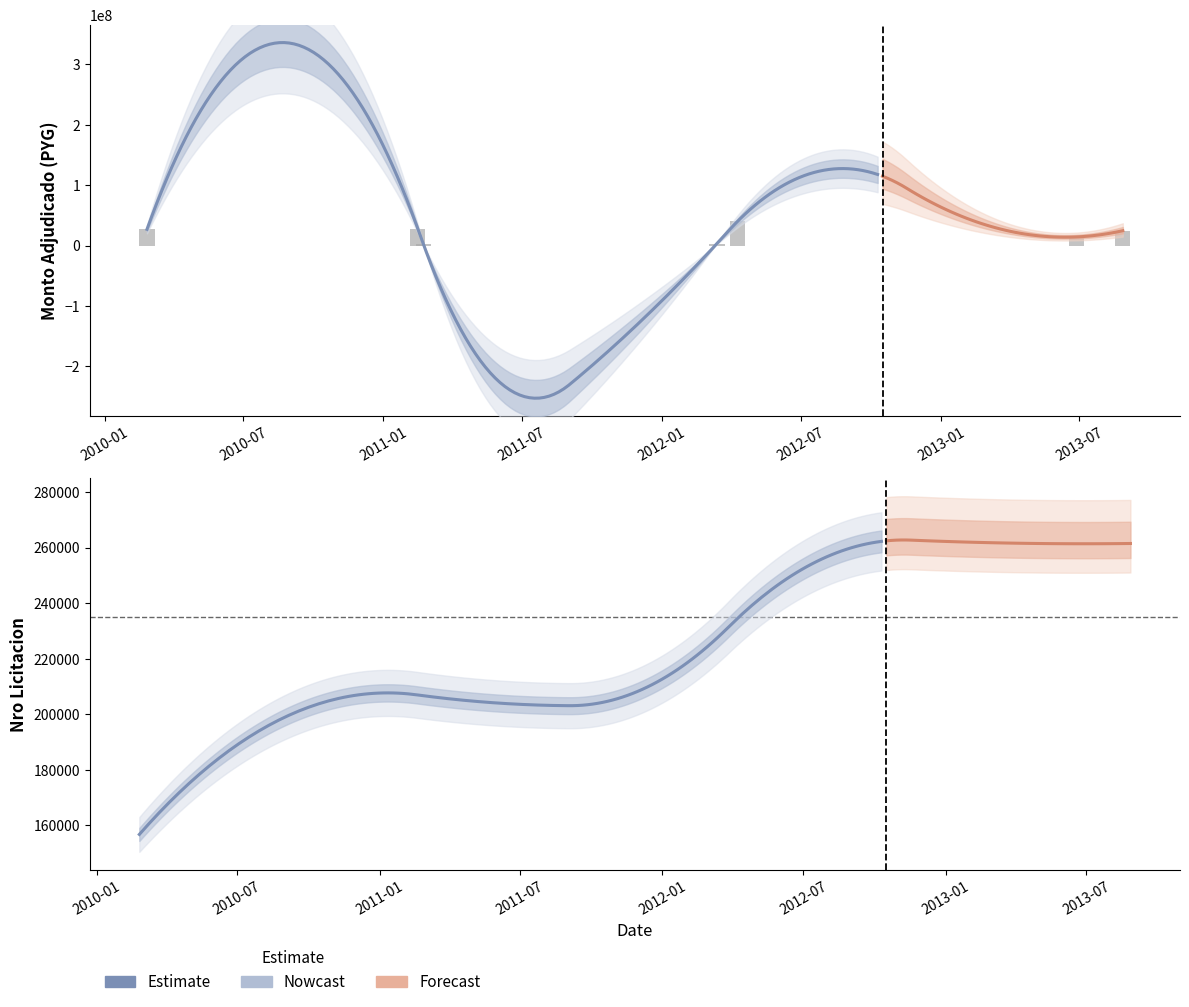

Reading left to right, list all the values displayed in this chart.

2010-02-25=26907500	2011-02-15=27840000	2011-02-22=3300000	2012-03-13=3300000	2012-04-09=39977500	2013-06-27=14306250	2013-08-27=24640000